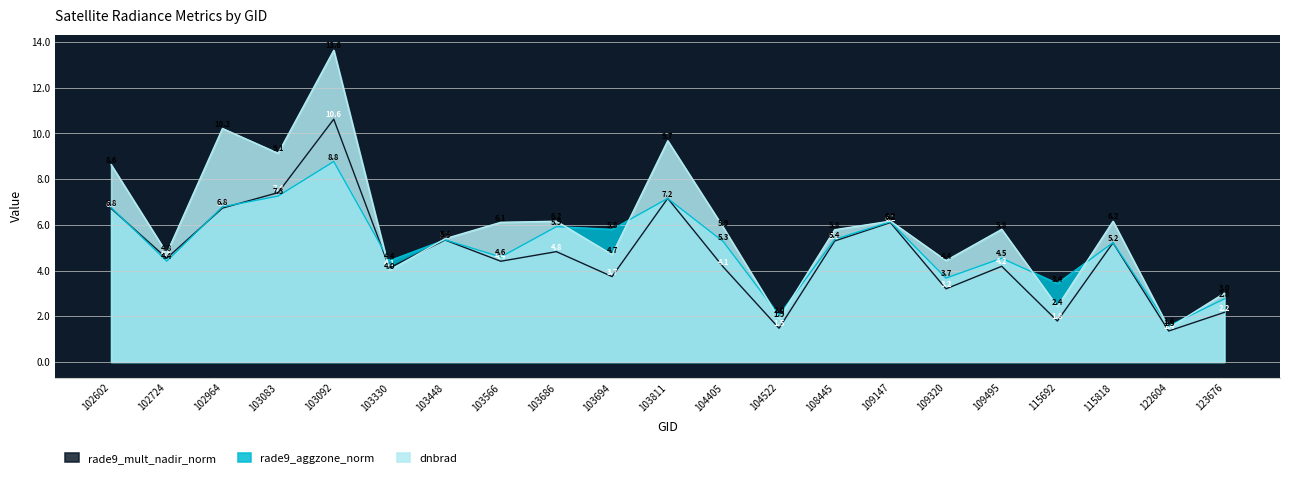

Rank the categories by rade9_aggzone_norm value from highest to lowest.

103092, 103083, 103811, 102964, 102602, 109147, 103686, 103694, 108445, 103448, 104405, 115818, 103566, 109495, 103330, 102724, 109320, 115692, 123676, 104522, 122604